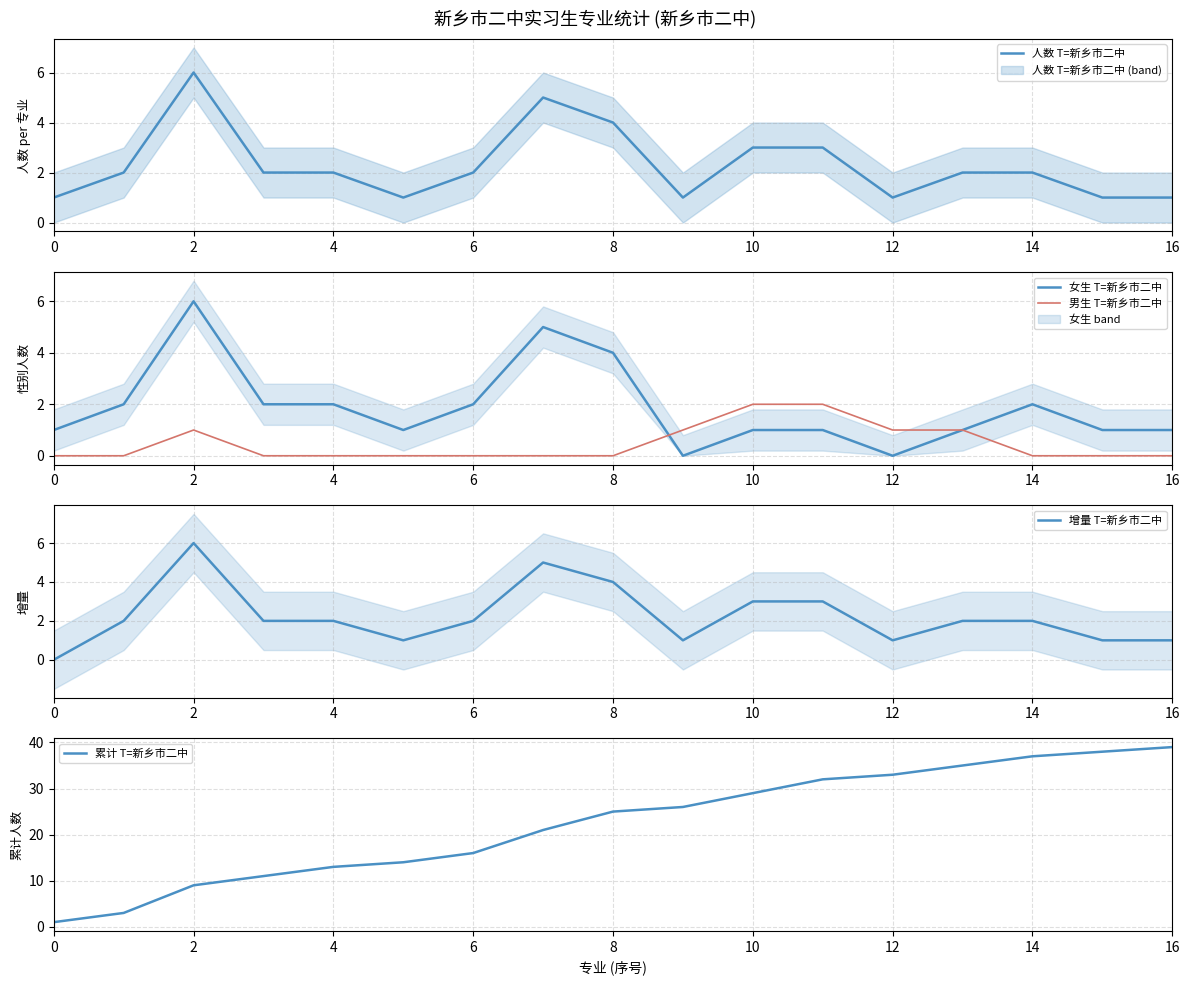

Reading right to left, list all the values displayed in this chart.

人数 T=新乡市二中: 1	1	2	2	1	3	3	1	4	5	2	1	2	2	6	2	1
女生 T=新乡市二中: 1	1	2	1	0	1	1	0	4	5	2	1	2	2	6	2	1
男生 T=新乡市二中: 0	0	0	1	1	2	2	1	0	0	0	0	0	0	1	0	0
增量 T=新乡市二中: 1	1	2	2	1	3	3	1	4	5	2	1	2	2	6	2	0
累计 T=新乡市二中: 39	38	37	35	33	32	29	26	25	21	16	14	13	11	9	3	1